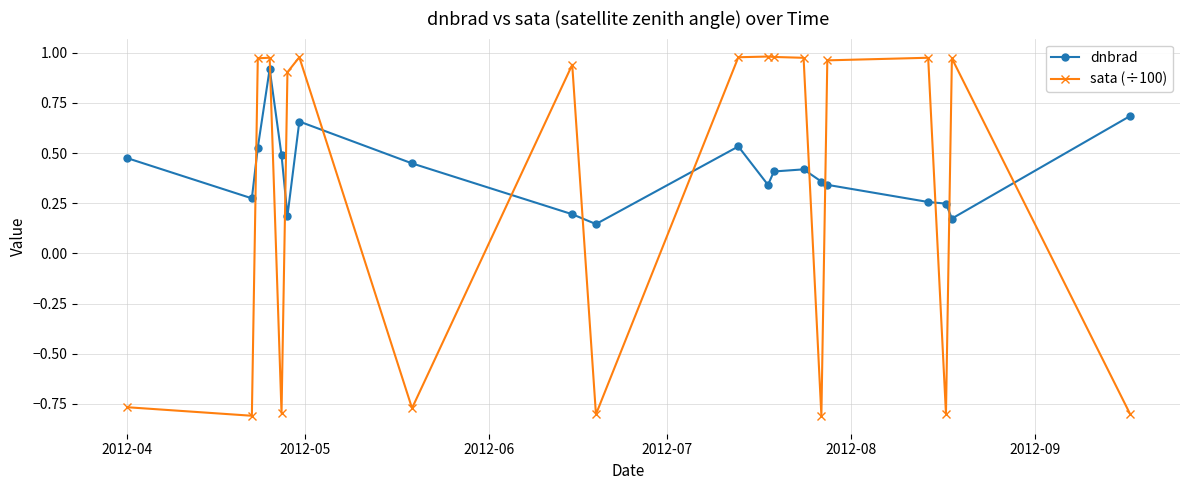

What is the sum of all dnbrad values?

8.1